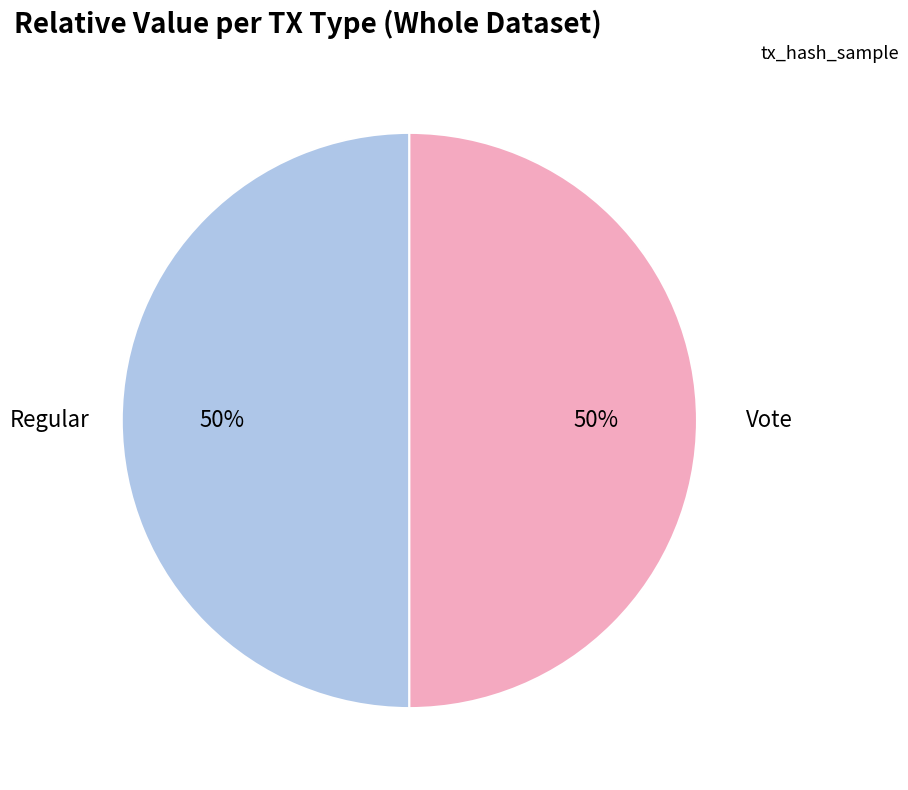

To the nearest percent, what is the average slice percentage?

50%